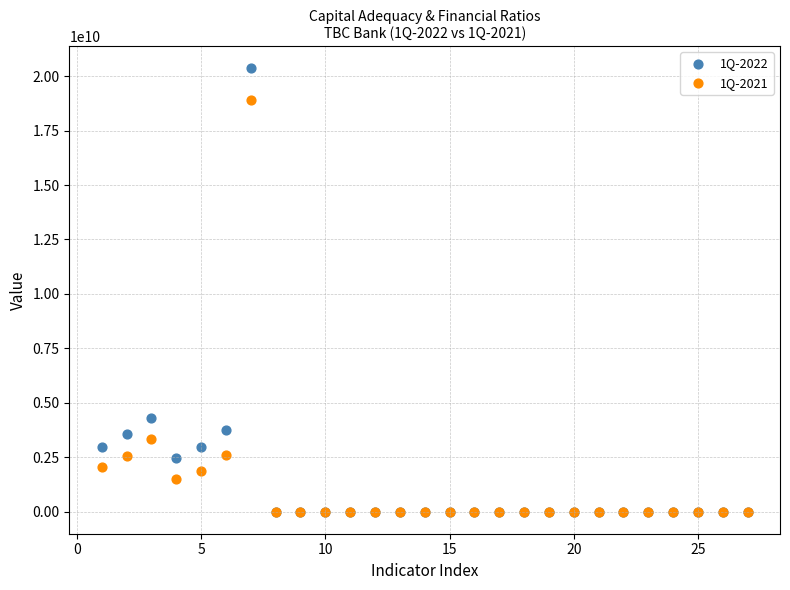

Which series has the widest spread of Y values?

1Q-2022